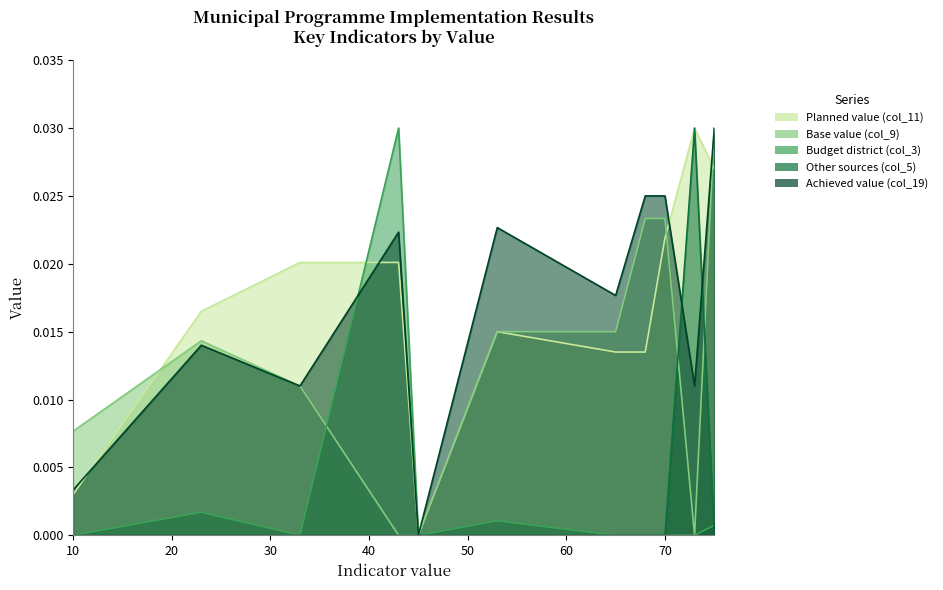

Is it true that Base value (col_9) equals -0.0 at 45?

False